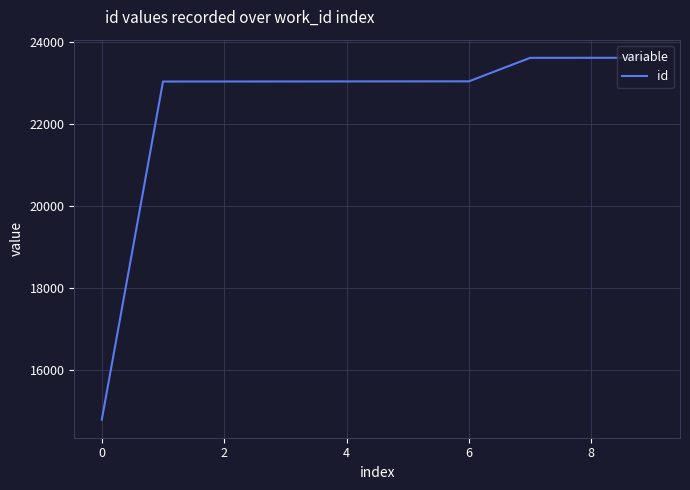

What is the difference between the second highest and second lowest values?

579